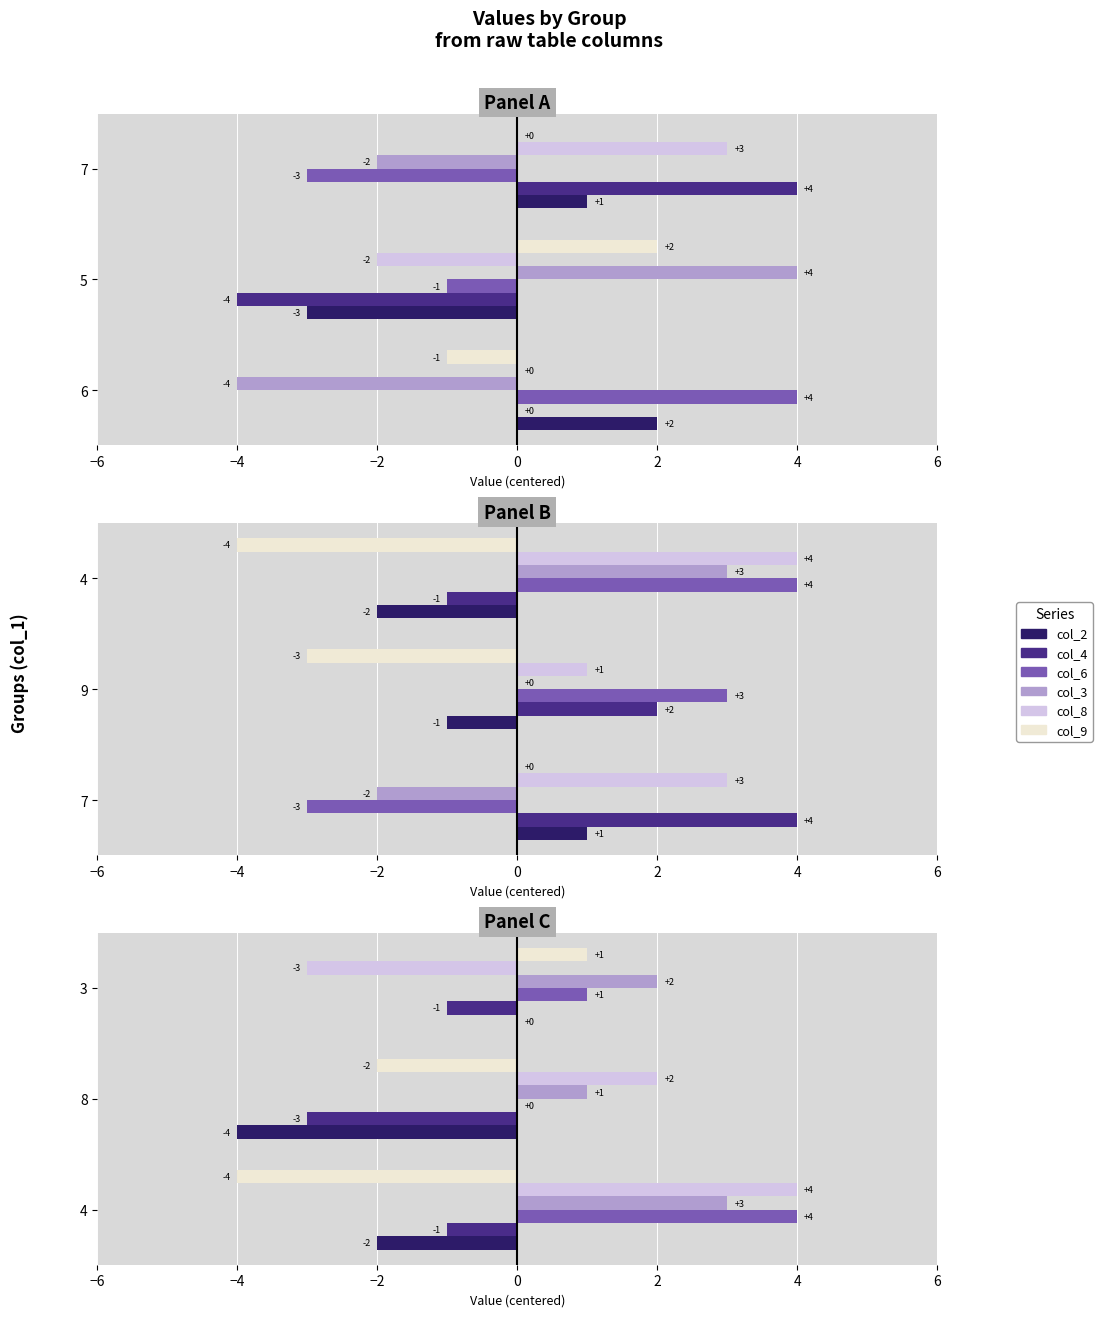

What is the value of the col_9 bar at the 1st from the left?

-4